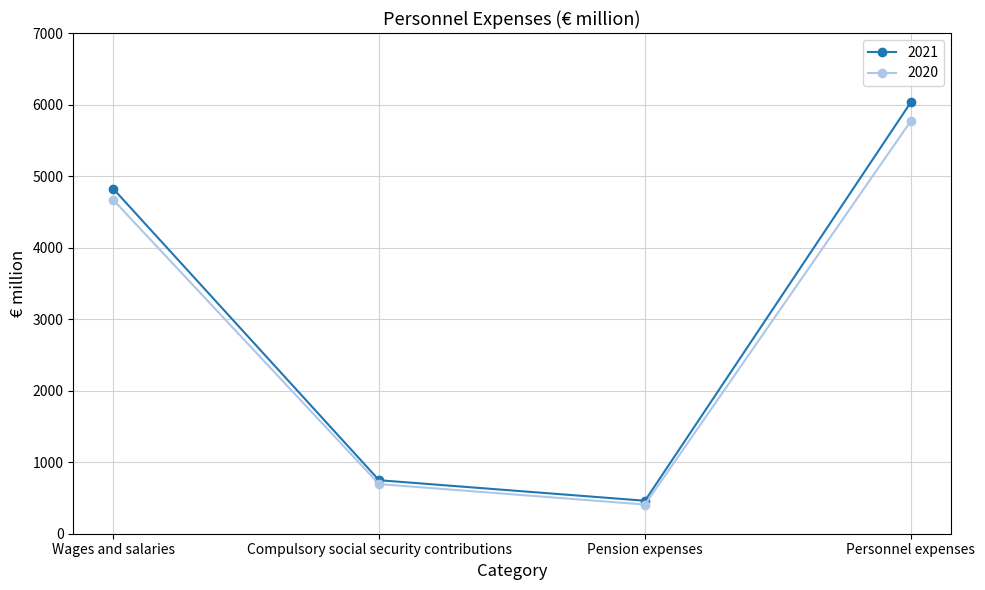

In 2020, how many points are lower than both neighbors (excluding endpoints)?

1